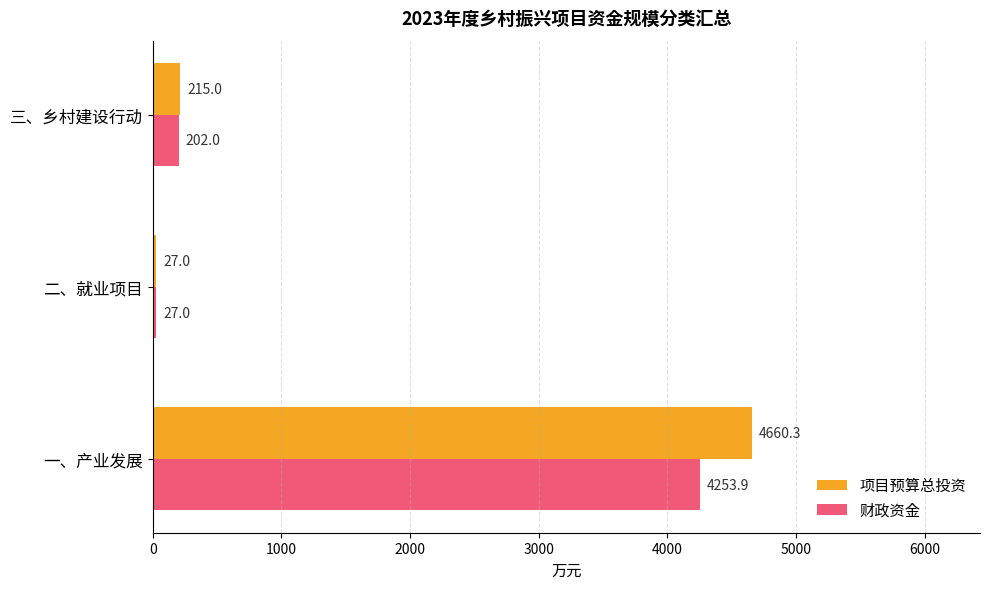

At which label does 项目预算总投资 reach its minimum?

二、就业项目